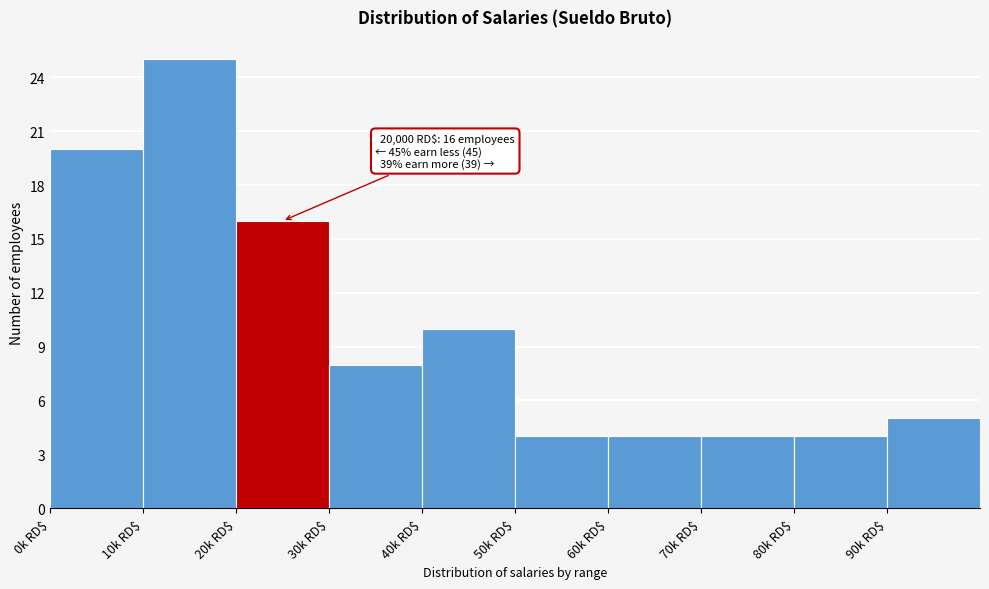

Reading left to right, transcribe all the data shown in this chart.

20	25	16	8	10	4	4	4	4	5